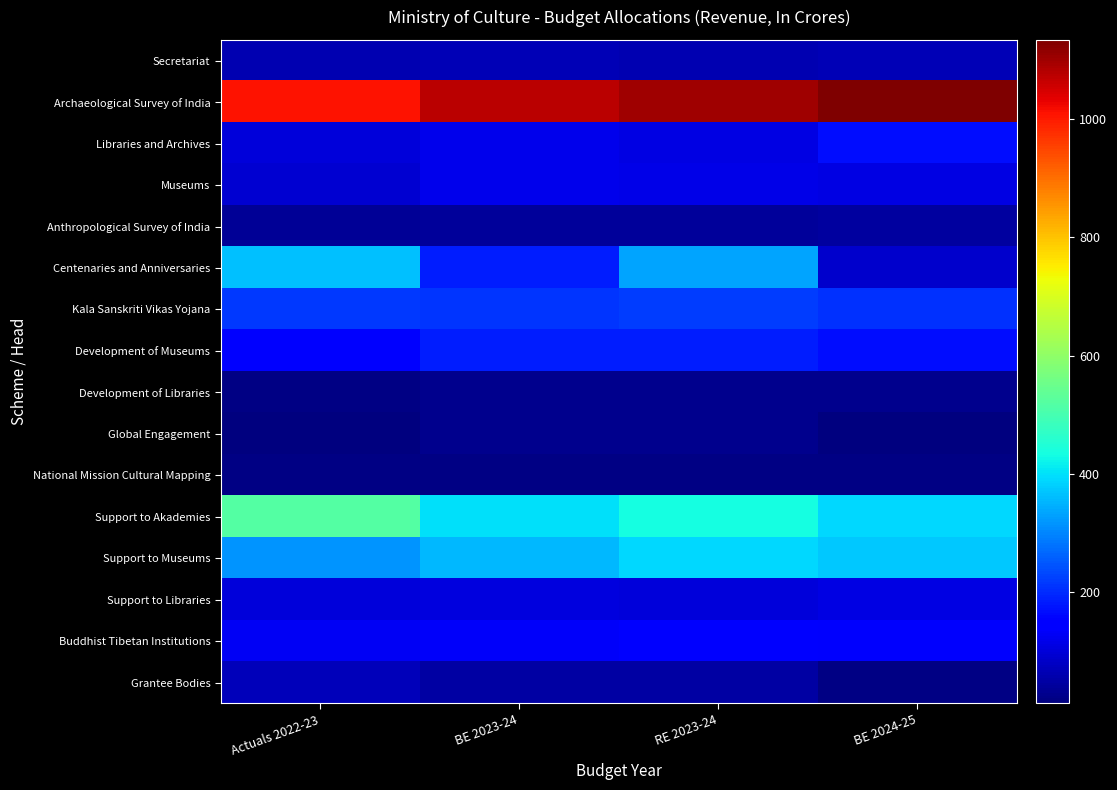

What is the minimum value shown in the chart?

12.1